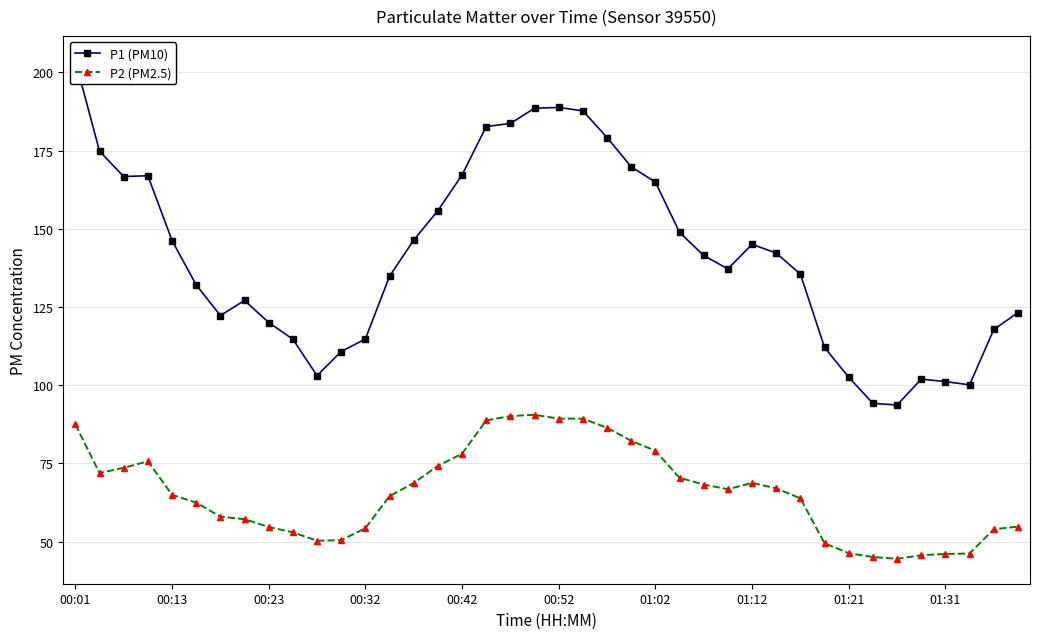

Is the value of P2 (PM2.5) at 19 greater than the value of P1 (PM10) at 27?

No